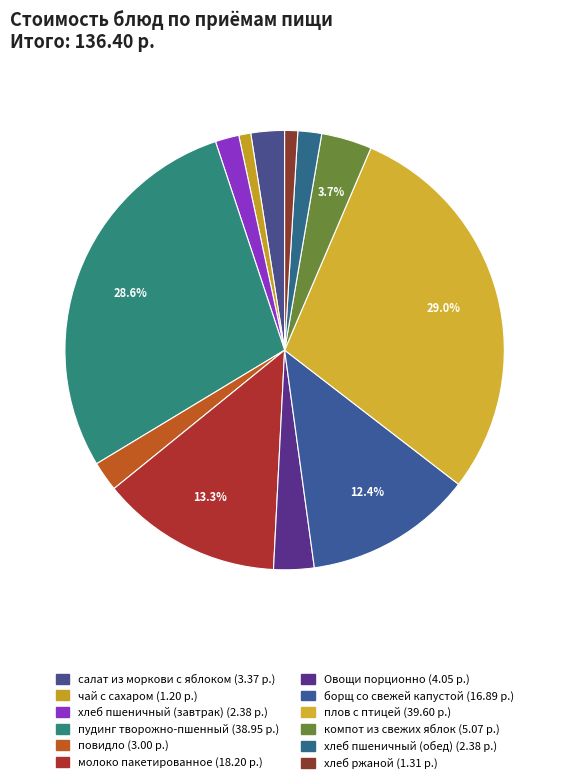

Is there any slice that represents more than half of the pie?

No